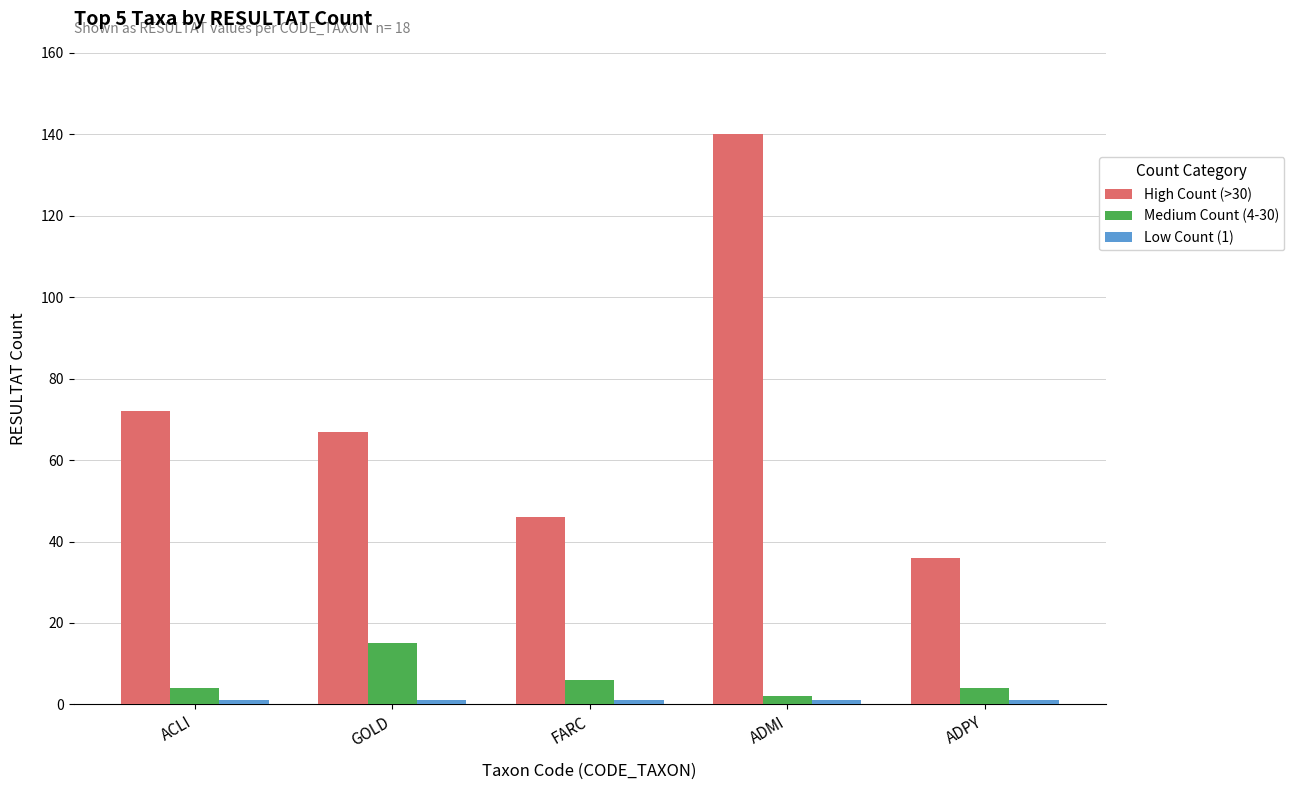

Which series has the largest total across all categories?

High Count (>30)